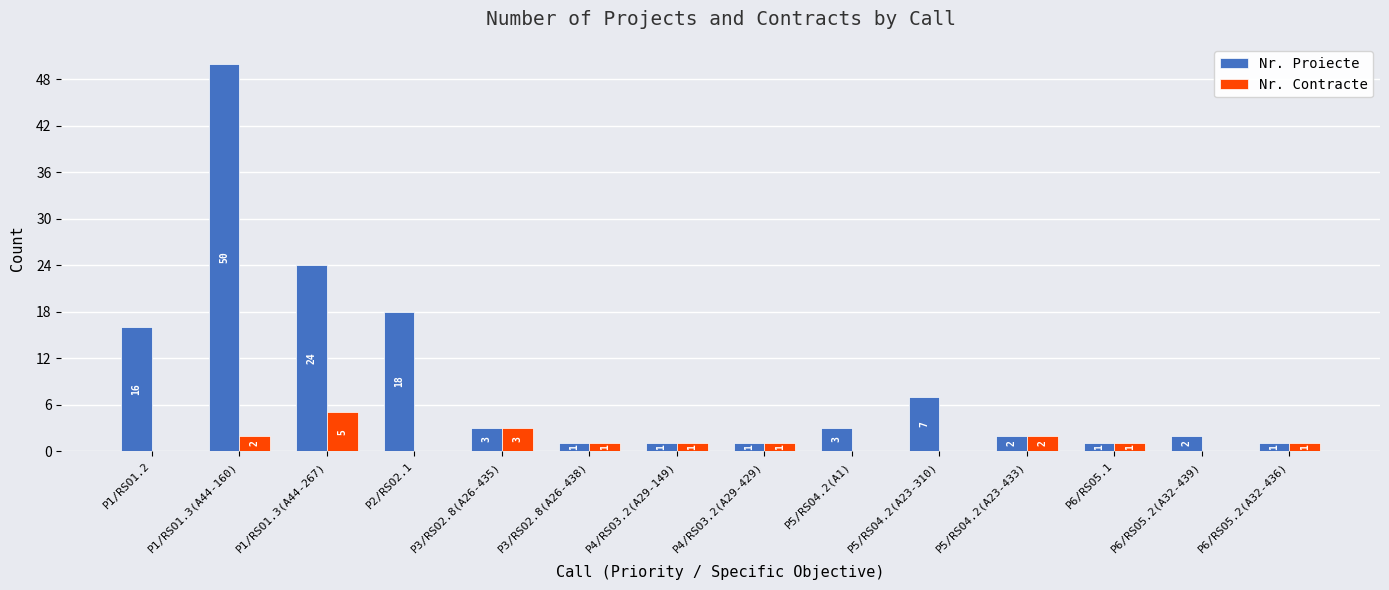

Read the Nr. Proiecte value at P6/RSO5.1.

1